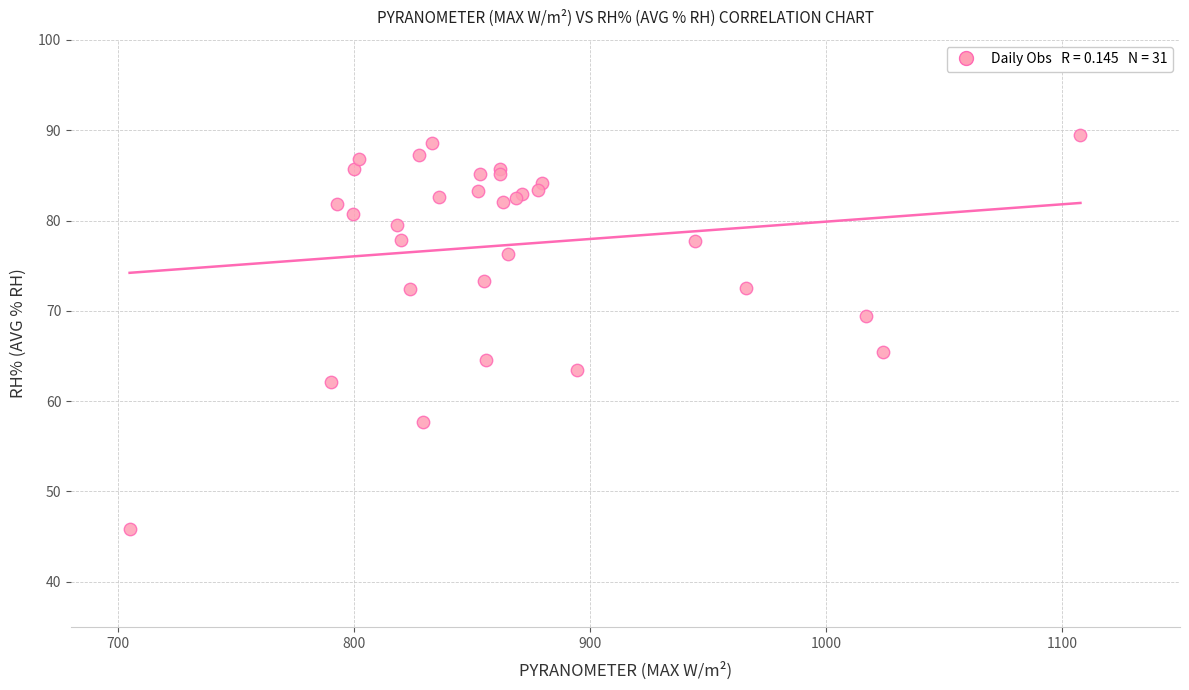

What Y value in the scatter plot is closest to 67?

65.4